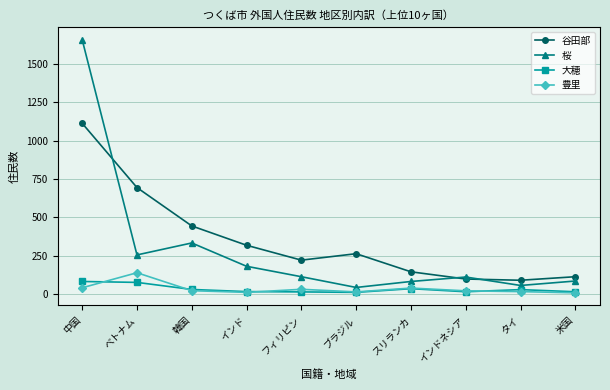

Rank the series by their maximum value, from highest to lowest.

桜, 谷田部, 豊里, 大穂